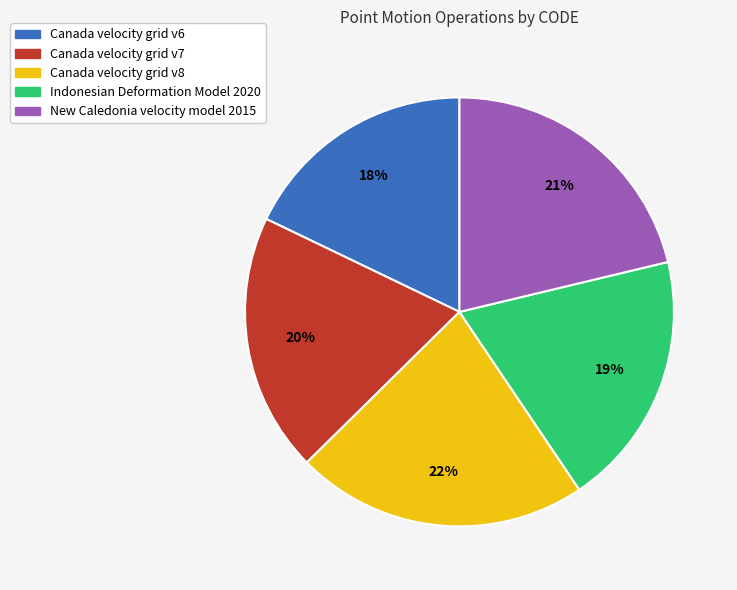

To the nearest percent, what percentage of the pie is New Caledonia velocity model 2015?

21%